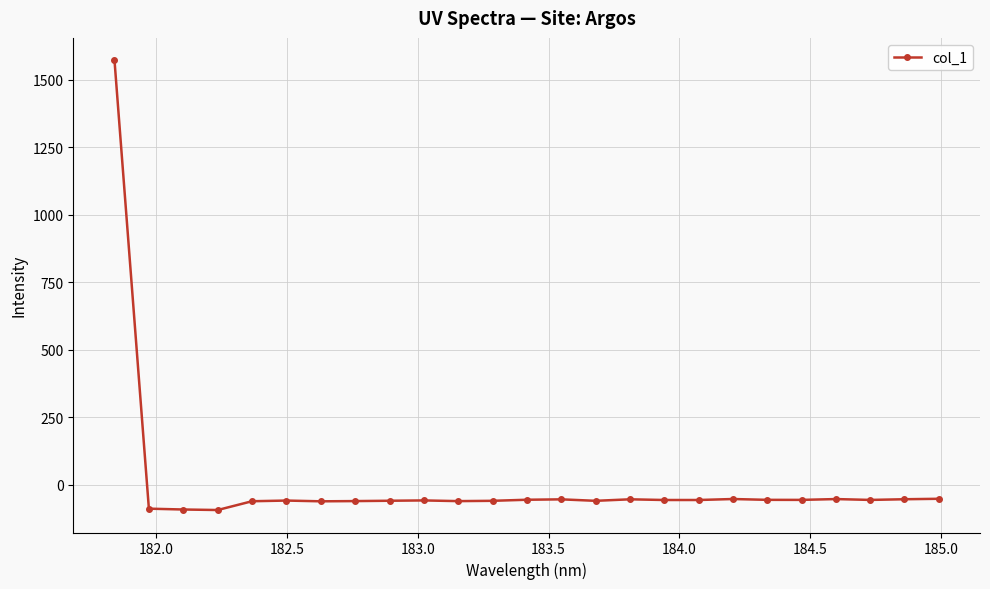

What is the value of the 6th point from the left?

-59.1